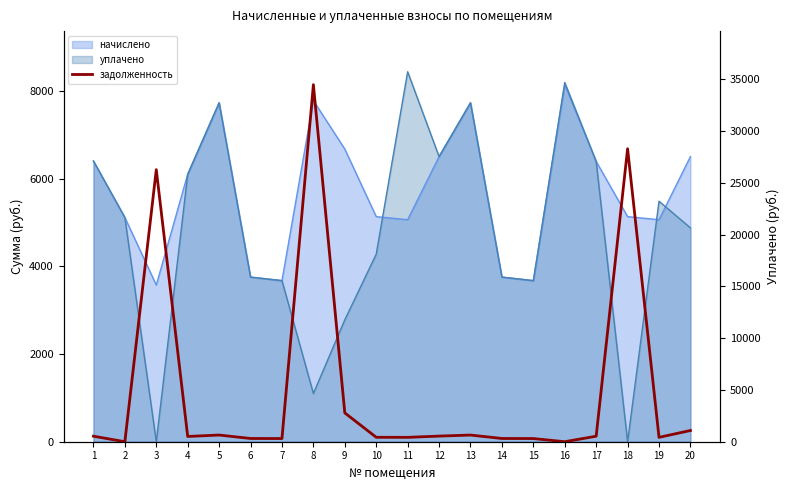

Is it true that the value at 12 is 379.1?

False